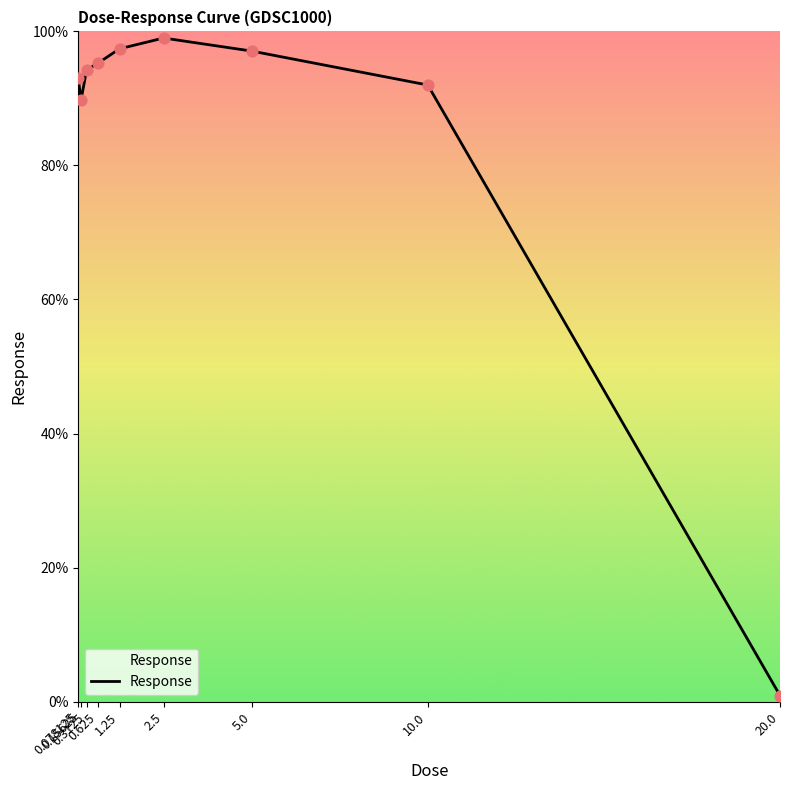

Approximately how many times larger is the value at 0.3125 compared to 10.0?

1.0